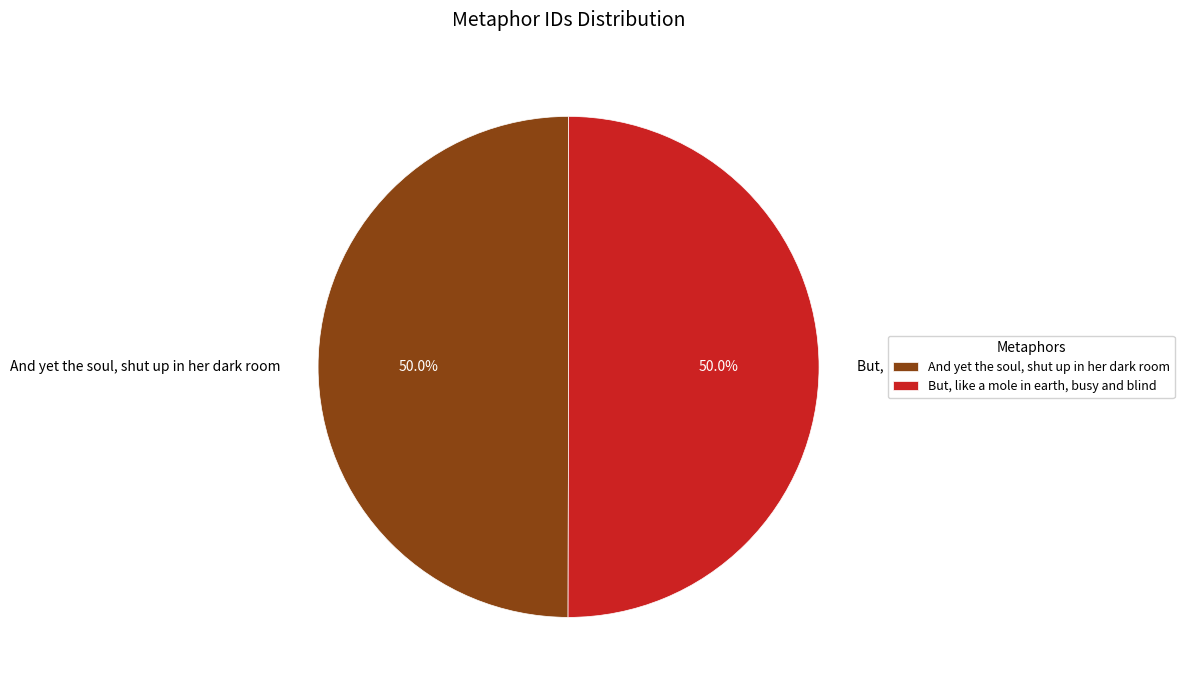

What is the total percentage of And yet the soul, shut up in her dark room and But, like a mole in earth, busy and blind?

100.0%